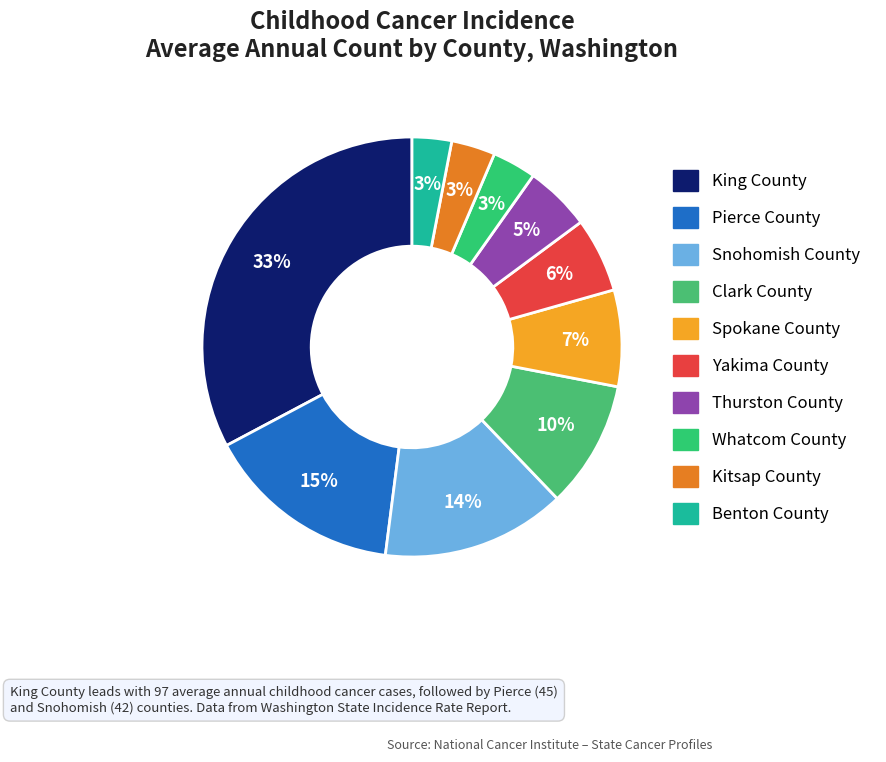

To the nearest percent, what is the combined percentage of Whatcom County and King County?

36%